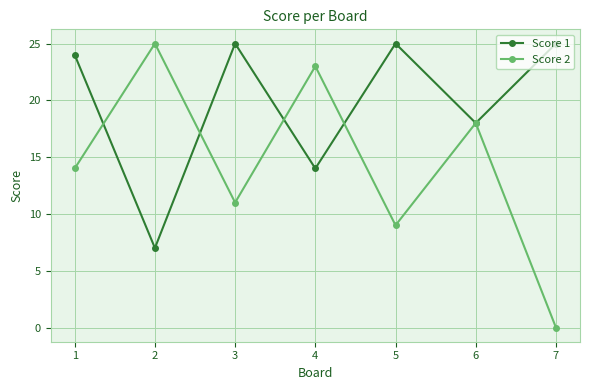

At which category is the sum across all series the highest?

1